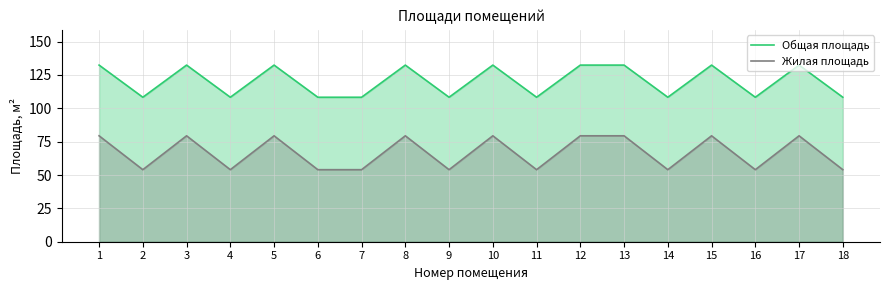

Reading left to right, what are all the values shown in this chart?

Общая площадь: 1=132.4	2=108.3	3=132.4	4=108.3	5=132.4	6=108.3	7=108.3	8=132.4	9=108.3	10=132.4	11=108.3	12=132.4	13=132.4	14=108.3	15=132.4	16=108.3	17=132.4	18=108.3
Жилая площадь: 1=79.4	2=54.0	3=79.4	4=54.0	5=79.4	6=54.0	7=54.0	8=79.4	9=54.0	10=79.4	11=54.0	12=79.4	13=79.4	14=54.0	15=79.4	16=54.0	17=79.4	18=54.0